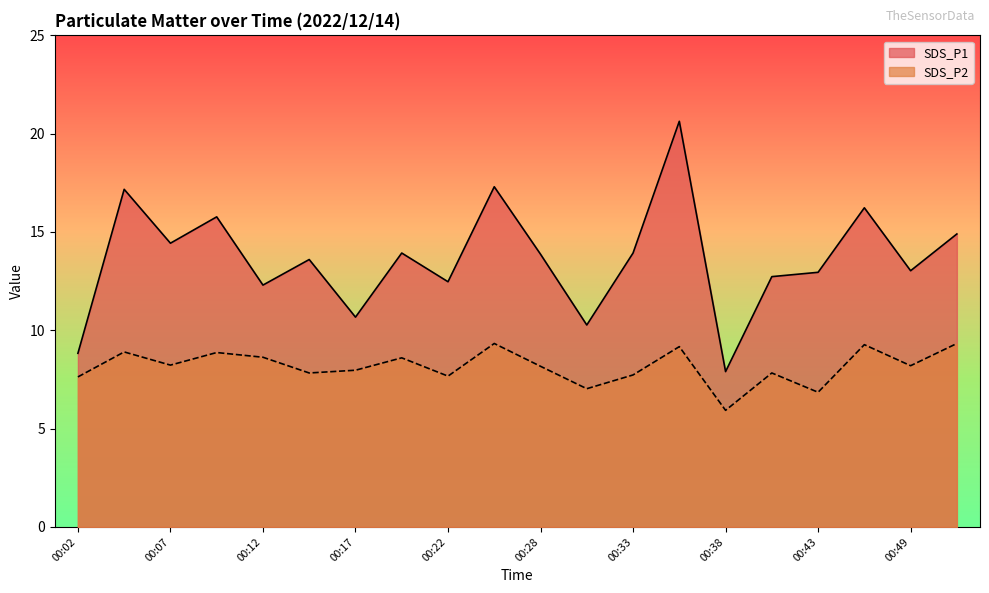

At which label does SDS_P1 first exceed 13?

00:04